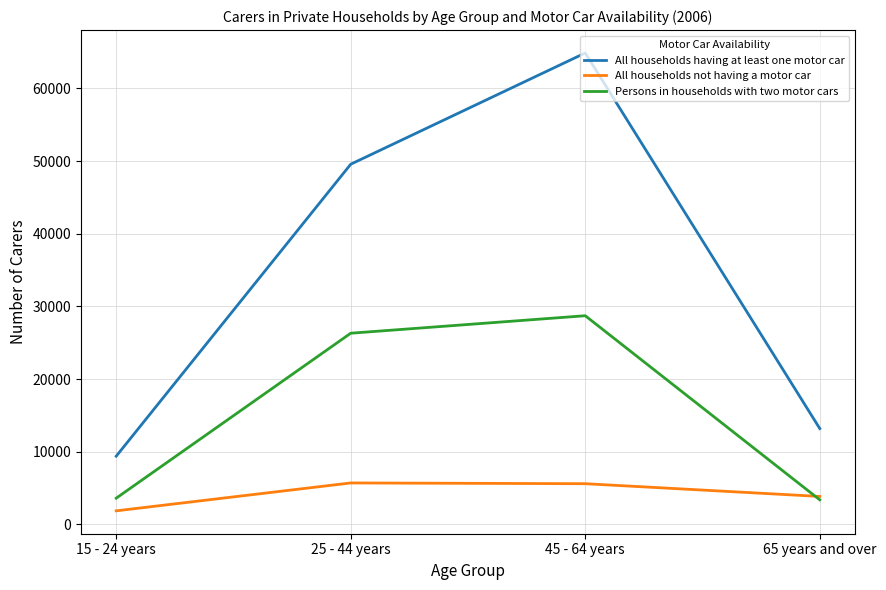

What value does the All households not having a motor car series have at 45 - 64 years, to the nearest 50?

5600